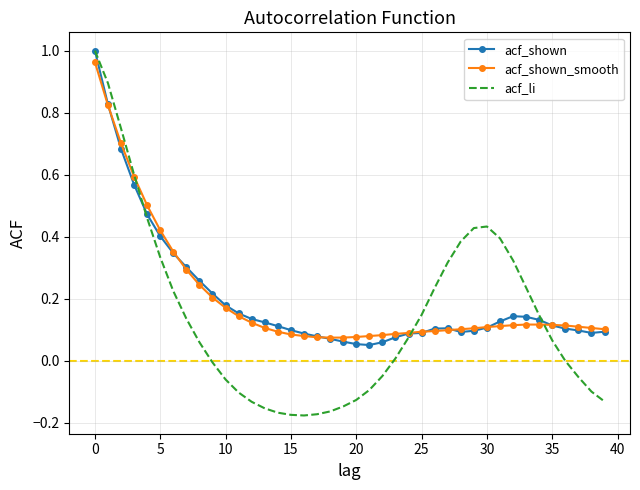

What is the difference between the maximum and minimum values in the acf_shown_smooth series?

0.9